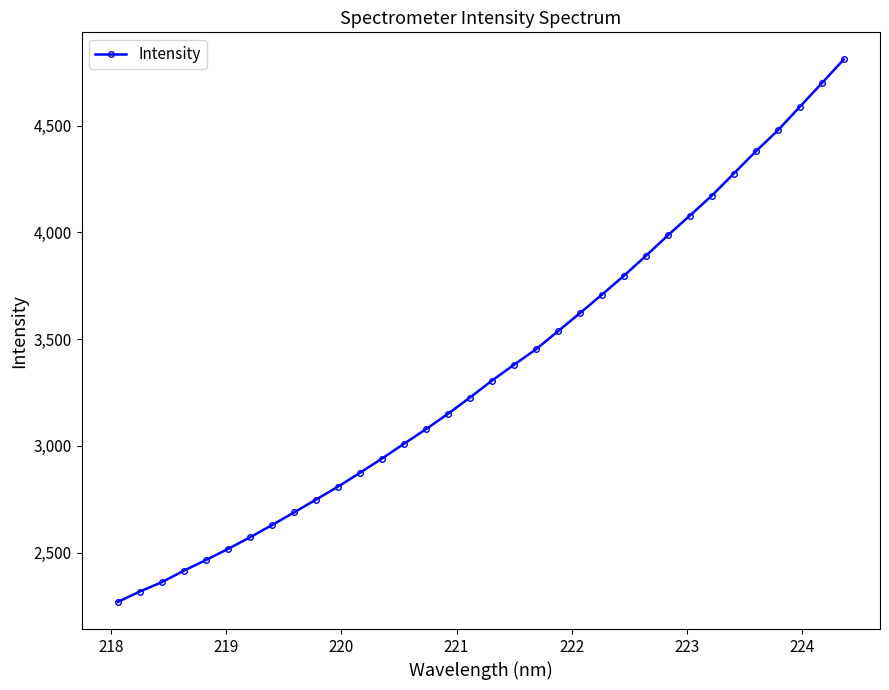

True or false: there are more than 0 points higher than both neighbors.

False